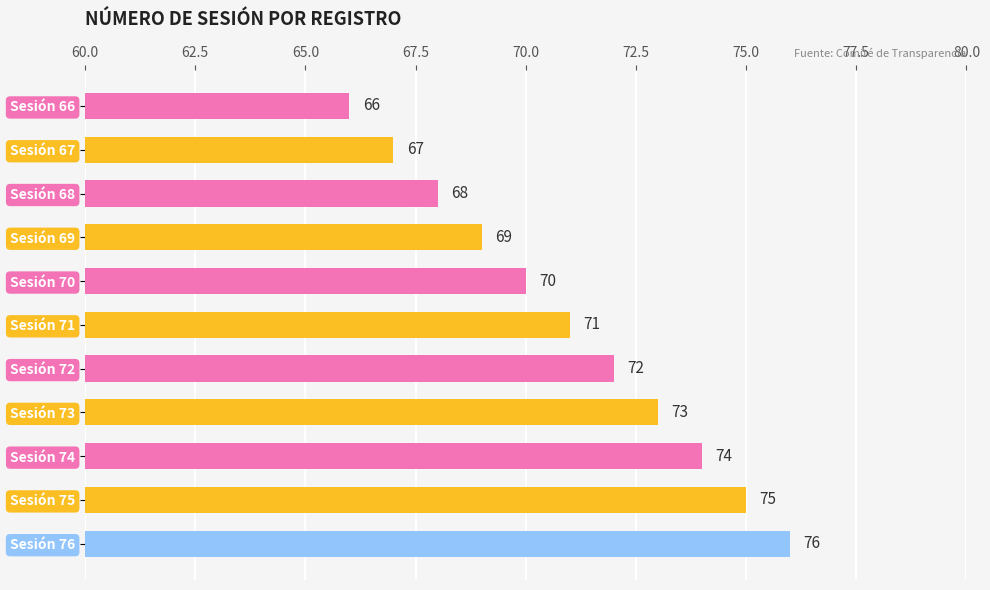

Does the chart contain stacked bars?

No